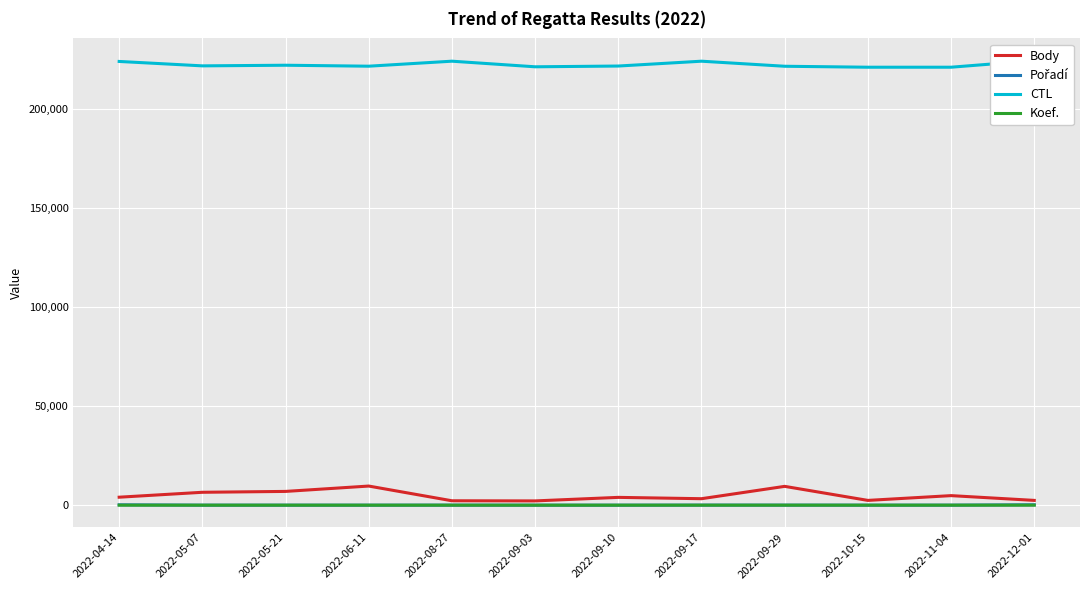

True or false: Koef. and CTL cross at least once.

False